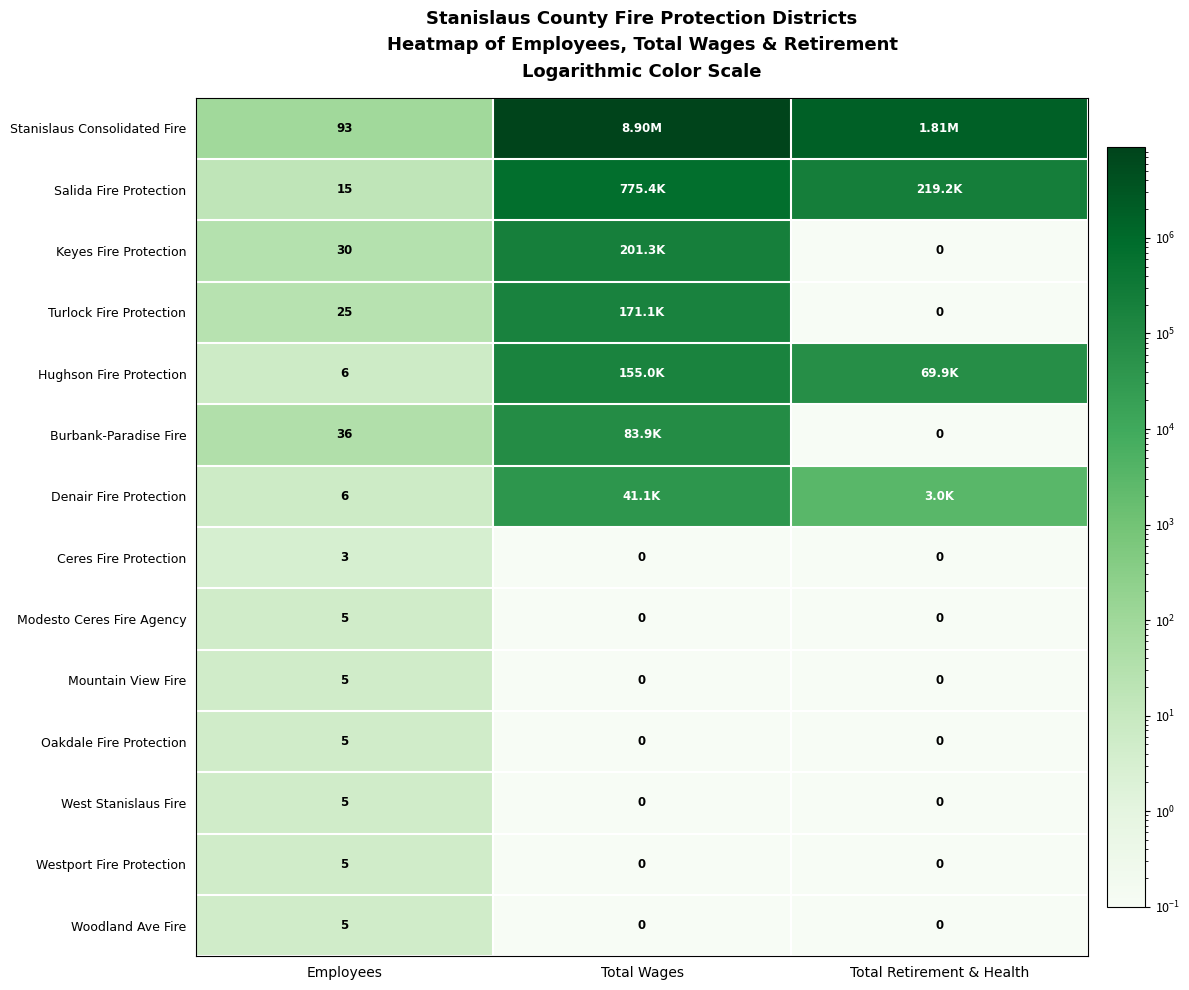

At which category is the sum across all series the highest?

Total Wages